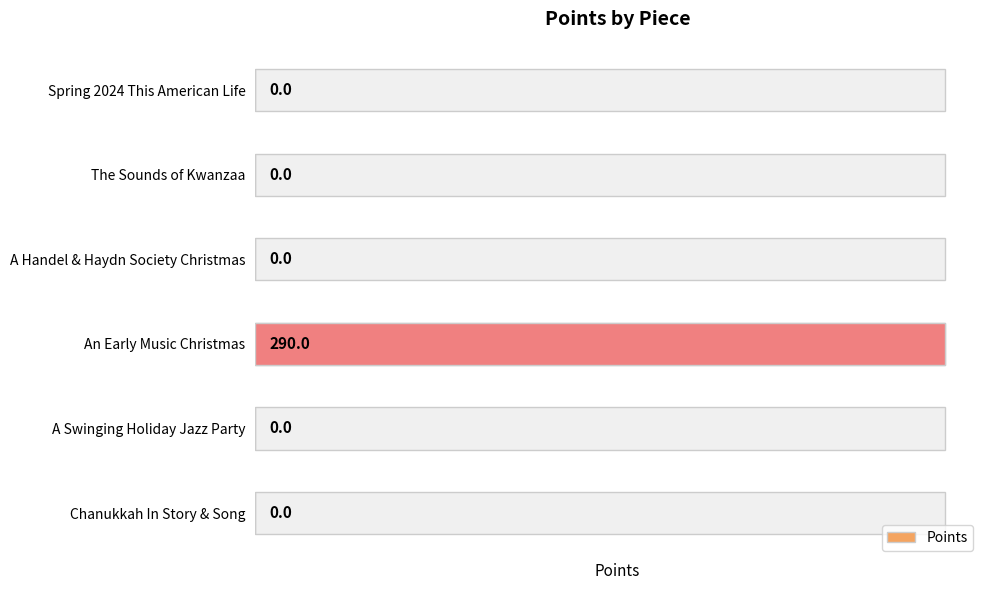

How many bars are there in total?

6